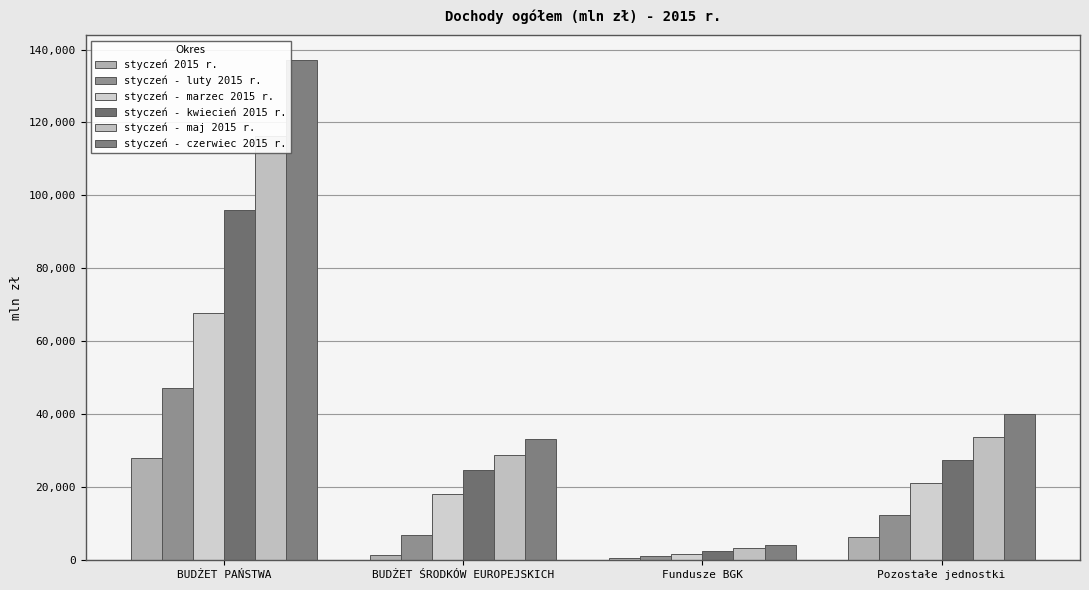

List the series in order of their overall mean, highest first.

styczeń - czerwiec 2015 r., styczeń - maj 2015 r., styczeń - kwiecień 2015 r., styczeń - marzec 2015 r., styczeń - luty 2015 r., styczeń 2015 r.